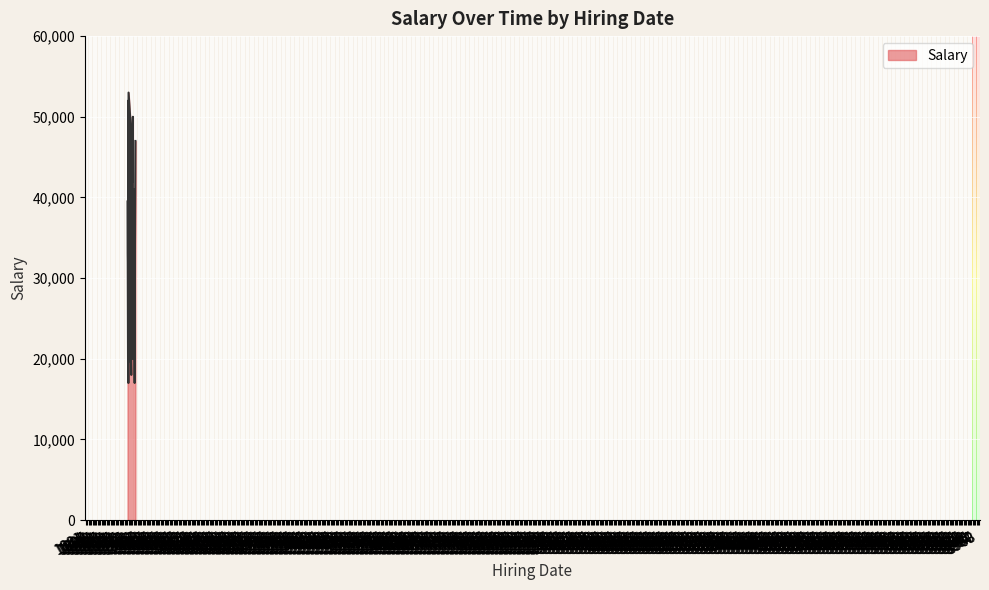

How many data points does each series have?

26